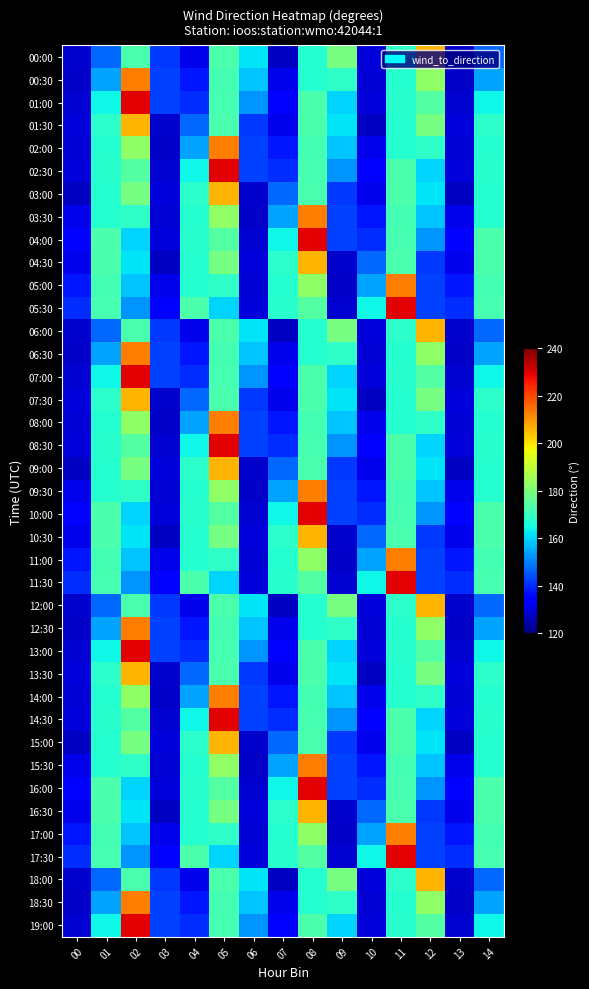

Reading right to left, transcribe all the data shown in this chart.

00:00: 14=147.3	13=128.2	12=206.0	11=168.6	10=129.5	09=179.1	08=167.8	07=127.3	06=161.7	05=173.1	04=131.3	03=141.7	02=172.6	01=147.3	00=128.2
00:30: 14=154.6	13=127.9	12=183.0	11=167.4	10=129.1	09=169.2	08=167.7	07=131.6	06=158.1	05=171.9	04=137.5	03=142.7	02=213.1	01=154.6	00=127.9
01:00: 14=164.1	13=128.8	12=174.1	11=168.2	10=129.7	09=159.9	08=173.4	07=133.8	06=152.8	05=172.2	04=140.5	03=142.6	02=229.5	01=164.1	00=128.8
01:30: 14=168.6	13=129.5	12=179.1	11=167.8	10=127.3	09=161.7	08=173.1	07=131.3	06=141.7	05=172.6	04=147.3	03=128.2	02=206.0	01=168.6	00=129.5
02:00: 14=167.4	13=129.1	12=169.2	11=167.7	10=131.6	09=158.1	08=171.9	07=137.5	06=142.7	05=213.1	04=154.6	03=127.9	02=183.0	01=167.4	00=129.1
02:30: 14=168.2	13=129.7	12=159.9	11=173.4	10=133.8	09=152.8	08=172.2	07=140.5	06=142.6	05=229.5	04=164.1	03=128.8	02=174.1	01=168.2	00=129.7
03:00: 14=167.8	13=127.3	12=161.7	11=173.1	10=131.3	09=141.7	08=172.6	07=147.3	06=128.2	05=206.0	04=168.6	03=129.5	02=179.1	01=167.8	00=127.3
03:30: 14=167.7	13=131.6	12=158.1	11=171.9	10=137.5	09=142.7	08=213.1	07=154.6	06=127.9	05=183.0	04=167.4	03=129.1	02=169.2	01=167.7	00=131.6
04:00: 14=173.4	13=133.8	12=152.8	11=172.2	10=140.5	09=142.6	08=229.5	07=164.1	06=128.8	05=174.1	04=168.2	03=129.7	02=159.9	01=173.4	00=133.8
04:30: 14=173.1	13=131.3	12=141.7	11=172.6	10=147.3	09=128.2	08=206.0	07=168.6	06=129.5	05=179.1	04=167.8	03=127.3	02=161.7	01=173.1	00=131.3
05:00: 14=171.9	13=137.5	12=142.7	11=213.1	10=154.6	09=127.9	08=183.0	07=167.4	06=129.1	05=169.2	04=167.7	03=131.6	02=158.1	01=171.9	00=137.5
05:30: 14=172.2	13=140.5	12=142.6	11=229.5	10=164.1	09=128.8	08=174.1	07=168.2	06=129.7	05=159.9	04=173.4	03=133.8	02=152.8	01=172.2	00=140.5
06:00: 14=147.3	13=128.2	12=206.0	11=168.6	10=129.5	09=179.1	08=167.8	07=127.3	06=161.7	05=173.1	04=131.3	03=141.7	02=172.6	01=147.3	00=128.2
06:30: 14=154.6	13=127.9	12=183.0	11=167.4	10=129.1	09=169.2	08=167.7	07=131.6	06=158.1	05=171.9	04=137.5	03=142.7	02=213.1	01=154.6	00=127.9
07:00: 14=164.1	13=128.8	12=174.1	11=168.2	10=129.7	09=159.9	08=173.4	07=133.8	06=152.8	05=172.2	04=140.5	03=142.6	02=229.5	01=164.1	00=128.8
07:30: 14=168.6	13=129.5	12=179.1	11=167.8	10=127.3	09=161.7	08=173.1	07=131.3	06=141.7	05=172.6	04=147.3	03=128.2	02=206.0	01=168.6	00=129.5
08:00: 14=167.4	13=129.1	12=169.2	11=167.7	10=131.6	09=158.1	08=171.9	07=137.5	06=142.7	05=213.1	04=154.6	03=127.9	02=183.0	01=167.4	00=129.1
08:30: 14=168.2	13=129.7	12=159.9	11=173.4	10=133.8	09=152.8	08=172.2	07=140.5	06=142.6	05=229.5	04=164.1	03=128.8	02=174.1	01=168.2	00=129.7
09:00: 14=167.8	13=127.3	12=161.7	11=173.1	10=131.3	09=141.7	08=172.6	07=147.3	06=128.2	05=206.0	04=168.6	03=129.5	02=179.1	01=167.8	00=127.3
09:30: 14=167.7	13=131.6	12=158.1	11=171.9	10=137.5	09=142.7	08=213.1	07=154.6	06=127.9	05=183.0	04=167.4	03=129.1	02=169.2	01=167.7	00=131.6
10:00: 14=173.4	13=133.8	12=152.8	11=172.2	10=140.5	09=142.6	08=229.5	07=164.1	06=128.8	05=174.1	04=168.2	03=129.7	02=159.9	01=173.4	00=133.8
10:30: 14=173.1	13=131.3	12=141.7	11=172.6	10=147.3	09=128.2	08=206.0	07=168.6	06=129.5	05=179.1	04=167.8	03=127.3	02=161.7	01=173.1	00=131.3
11:00: 14=171.9	13=137.5	12=142.7	11=213.1	10=154.6	09=127.9	08=183.0	07=167.4	06=129.1	05=169.2	04=167.7	03=131.6	02=158.1	01=171.9	00=137.5
11:30: 14=172.2	13=140.5	12=142.6	11=229.5	10=164.1	09=128.8	08=174.1	07=168.2	06=129.7	05=159.9	04=173.4	03=133.8	02=152.8	01=172.2	00=140.5
12:00: 14=147.3	13=128.2	12=206.0	11=168.6	10=129.5	09=179.1	08=167.8	07=127.3	06=161.7	05=173.1	04=131.3	03=141.7	02=172.6	01=147.3	00=128.2
12:30: 14=154.6	13=127.9	12=183.0	11=167.4	10=129.1	09=169.2	08=167.7	07=131.6	06=158.1	05=171.9	04=137.5	03=142.7	02=213.1	01=154.6	00=127.9
13:00: 14=164.1	13=128.8	12=174.1	11=168.2	10=129.7	09=159.9	08=173.4	07=133.8	06=152.8	05=172.2	04=140.5	03=142.6	02=229.5	01=164.1	00=128.8
13:30: 14=168.6	13=129.5	12=179.1	11=167.8	10=127.3	09=161.7	08=173.1	07=131.3	06=141.7	05=172.6	04=147.3	03=128.2	02=206.0	01=168.6	00=129.5
14:00: 14=167.4	13=129.1	12=169.2	11=167.7	10=131.6	09=158.1	08=171.9	07=137.5	06=142.7	05=213.1	04=154.6	03=127.9	02=183.0	01=167.4	00=129.1
14:30: 14=168.2	13=129.7	12=159.9	11=173.4	10=133.8	09=152.8	08=172.2	07=140.5	06=142.6	05=229.5	04=164.1	03=128.8	02=174.1	01=168.2	00=129.7
15:00: 14=167.8	13=127.3	12=161.7	11=173.1	10=131.3	09=141.7	08=172.6	07=147.3	06=128.2	05=206.0	04=168.6	03=129.5	02=179.1	01=167.8	00=127.3
15:30: 14=167.7	13=131.6	12=158.1	11=171.9	10=137.5	09=142.7	08=213.1	07=154.6	06=127.9	05=183.0	04=167.4	03=129.1	02=169.2	01=167.7	00=131.6
16:00: 14=173.4	13=133.8	12=152.8	11=172.2	10=140.5	09=142.6	08=229.5	07=164.1	06=128.8	05=174.1	04=168.2	03=129.7	02=159.9	01=173.4	00=133.8
16:30: 14=173.1	13=131.3	12=141.7	11=172.6	10=147.3	09=128.2	08=206.0	07=168.6	06=129.5	05=179.1	04=167.8	03=127.3	02=161.7	01=173.1	00=131.3
17:00: 14=171.9	13=137.5	12=142.7	11=213.1	10=154.6	09=127.9	08=183.0	07=167.4	06=129.1	05=169.2	04=167.7	03=131.6	02=158.1	01=171.9	00=137.5
17:30: 14=172.2	13=140.5	12=142.6	11=229.5	10=164.1	09=128.8	08=174.1	07=168.2	06=129.7	05=159.9	04=173.4	03=133.8	02=152.8	01=172.2	00=140.5
18:00: 14=147.3	13=128.2	12=206.0	11=168.6	10=129.5	09=179.1	08=167.8	07=127.3	06=161.7	05=173.1	04=131.3	03=141.7	02=172.6	01=147.3	00=128.2
18:30: 14=154.6	13=127.9	12=183.0	11=167.4	10=129.1	09=169.2	08=167.7	07=131.6	06=158.1	05=171.9	04=137.5	03=142.7	02=213.1	01=154.6	00=127.9
19:00: 14=164.1	13=128.8	12=174.1	11=168.2	10=129.7	09=159.9	08=173.4	07=133.8	06=152.8	05=172.2	04=140.5	03=142.6	02=229.5	01=164.1	00=128.8